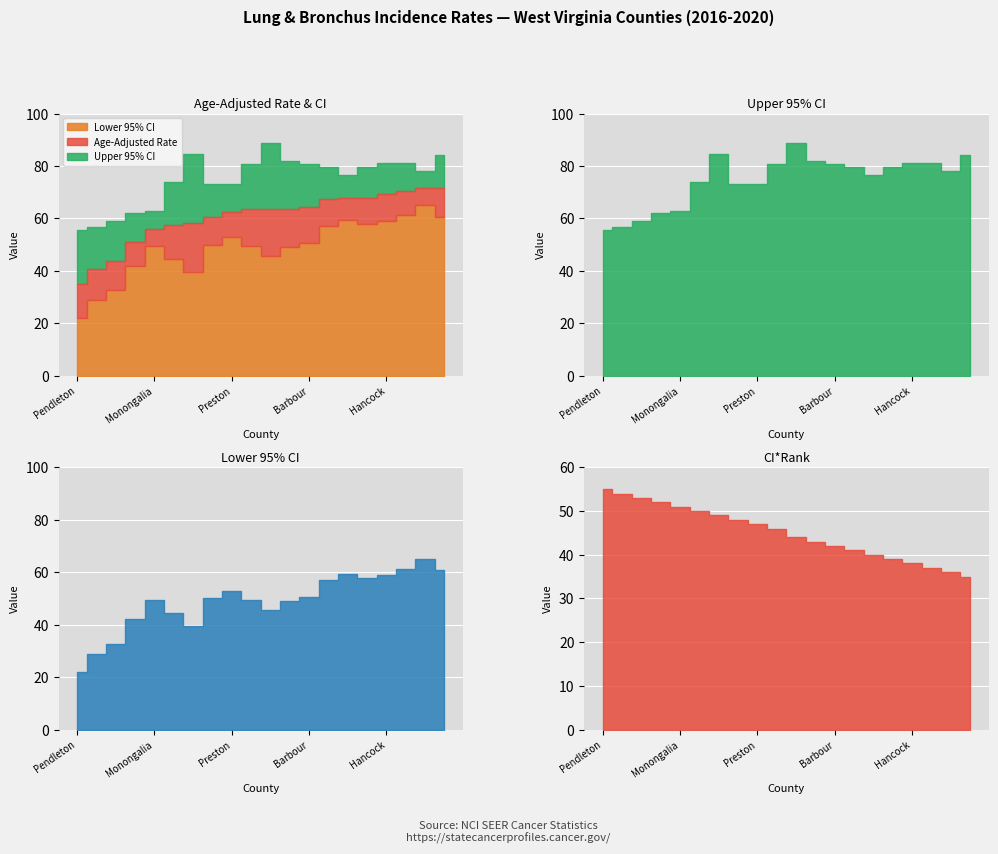

What is the label of the 8th point from the left?

Nicholas